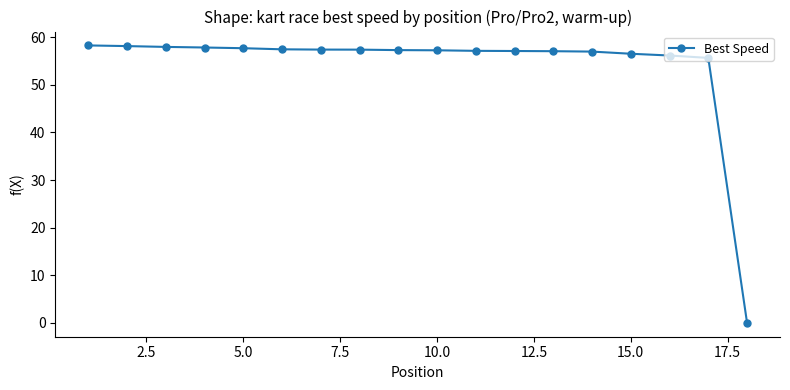

What is the maximum value shown in the chart?

58.3